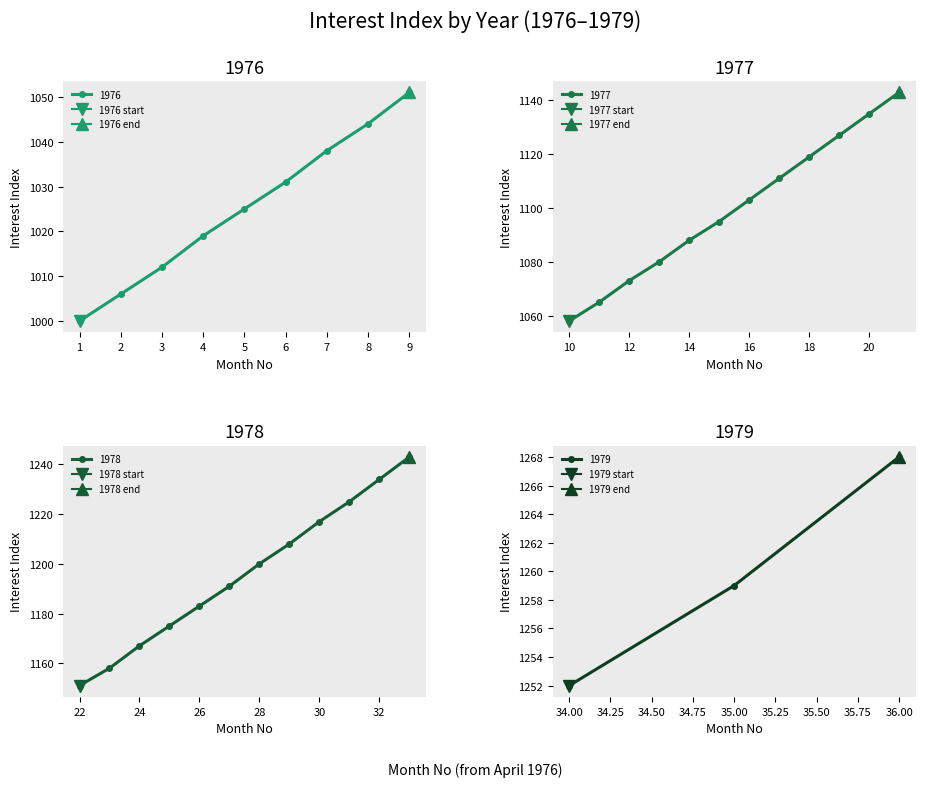

True or false: the data shows 576 at 21.

False